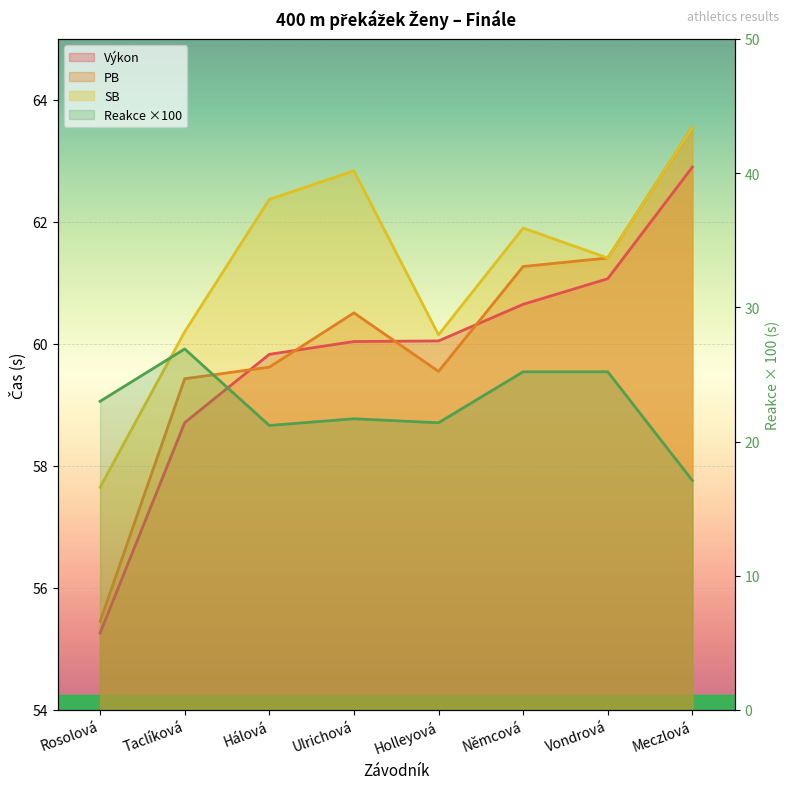

Which has a higher value, Ulrichová or Meczlová?

Meczlová